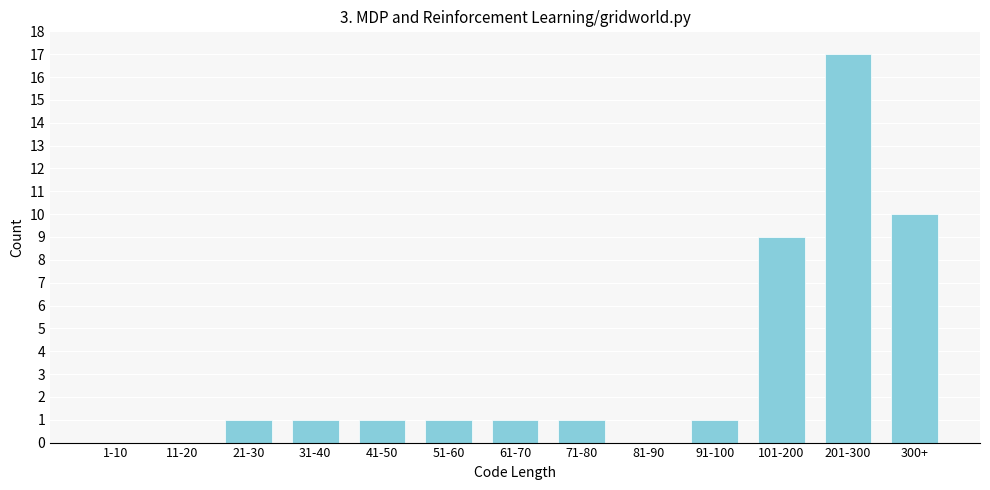

Reading left to right, extract all data points from this chart.

1-10=0	11-20=0	21-30=1	31-40=1	41-50=1	51-60=1	61-70=1	71-80=1	81-90=0	91-100=1	101-200=9	201-300=17	300+=10